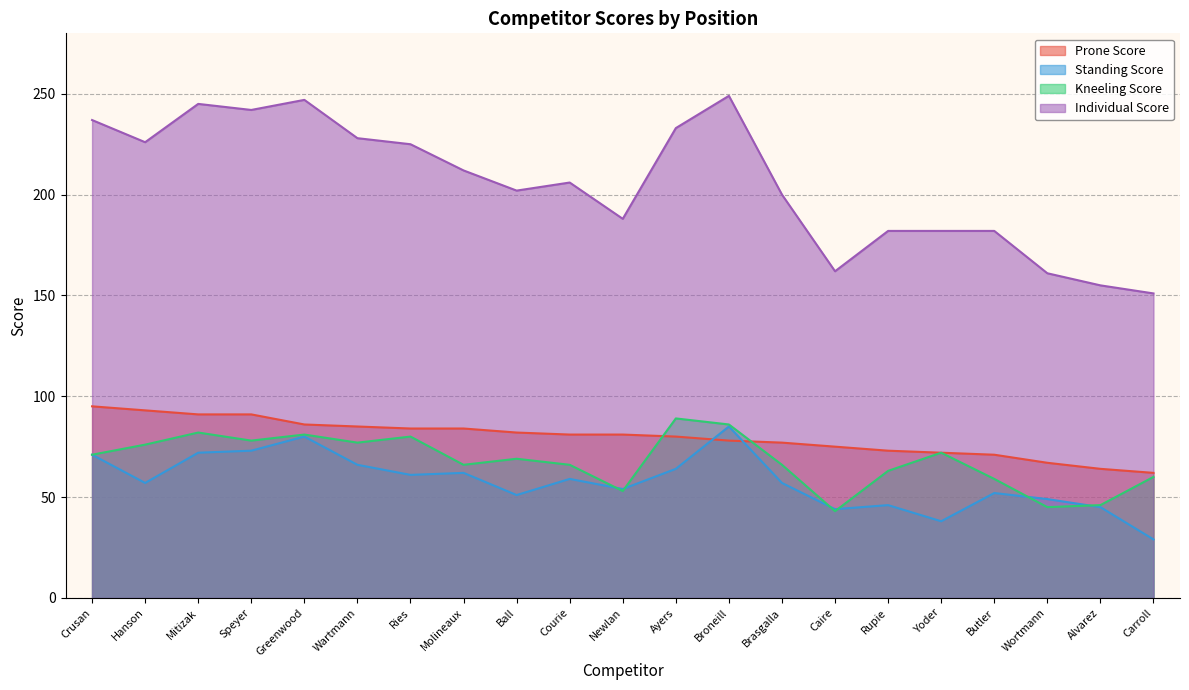

List the labels in order of Individual Score value, smallest first.

Carroll, Alvarez, Wortmann, Caire, Rupie, Yoder, Butler, Newlan, Brasgalla, Ball, Courie, Molineaux, Ries, Hanson, Wartmann, Ayers, Crusan, Speyer, Mitizak, Greenwood, Broneill